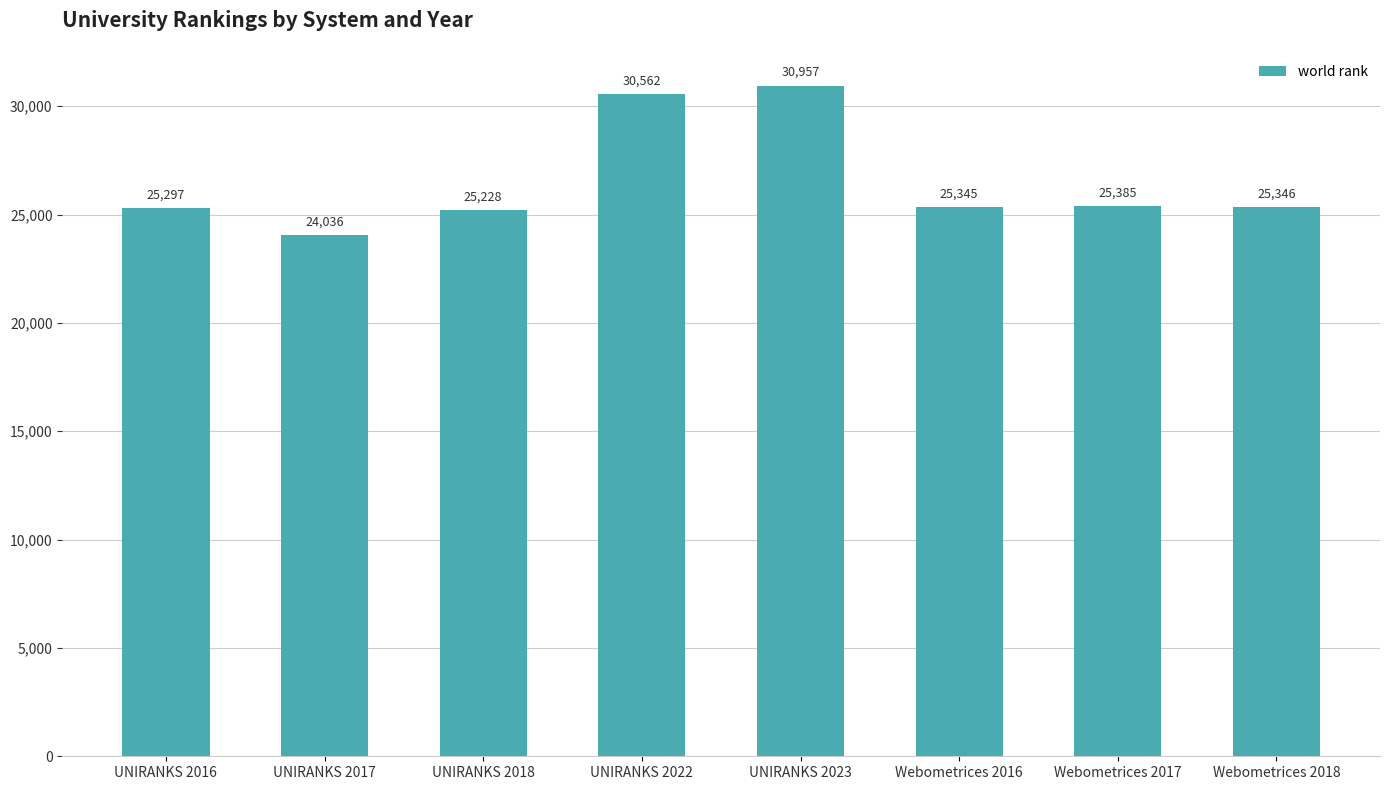

What is the difference between the second highest and minimum values?

6526